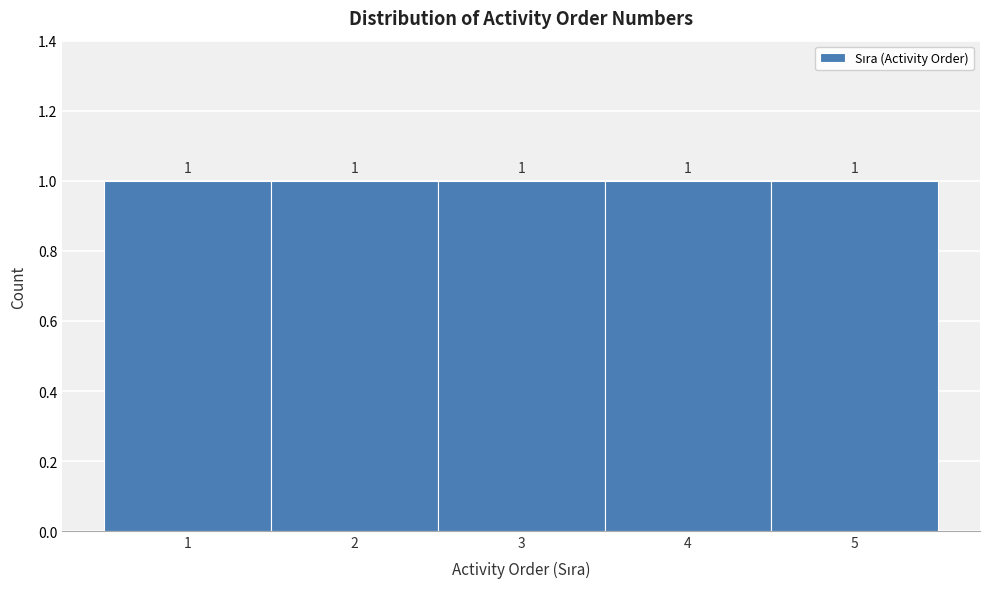

Reading left to right, list every bar in this chart as the range it spans on the x-axis followed by its height.

0.5 to 1.5: 1
1.5 to 2.5: 1
2.5 to 3.5: 1
3.5 to 4.5: 1
4.5 to 5.5: 1